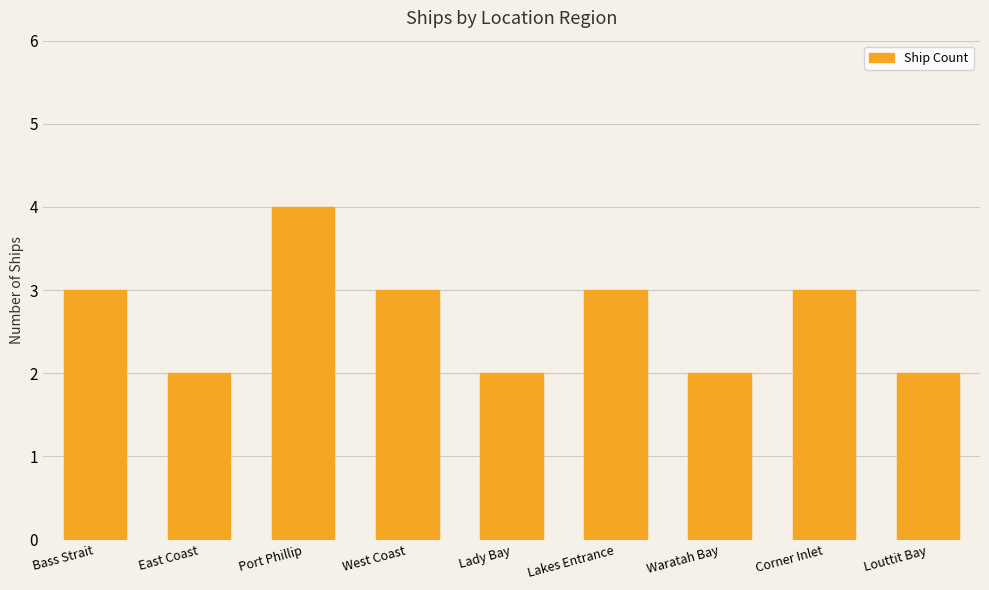

Approximately how many times larger is the value at Corner Inlet compared to Louttit Bay?

1.5